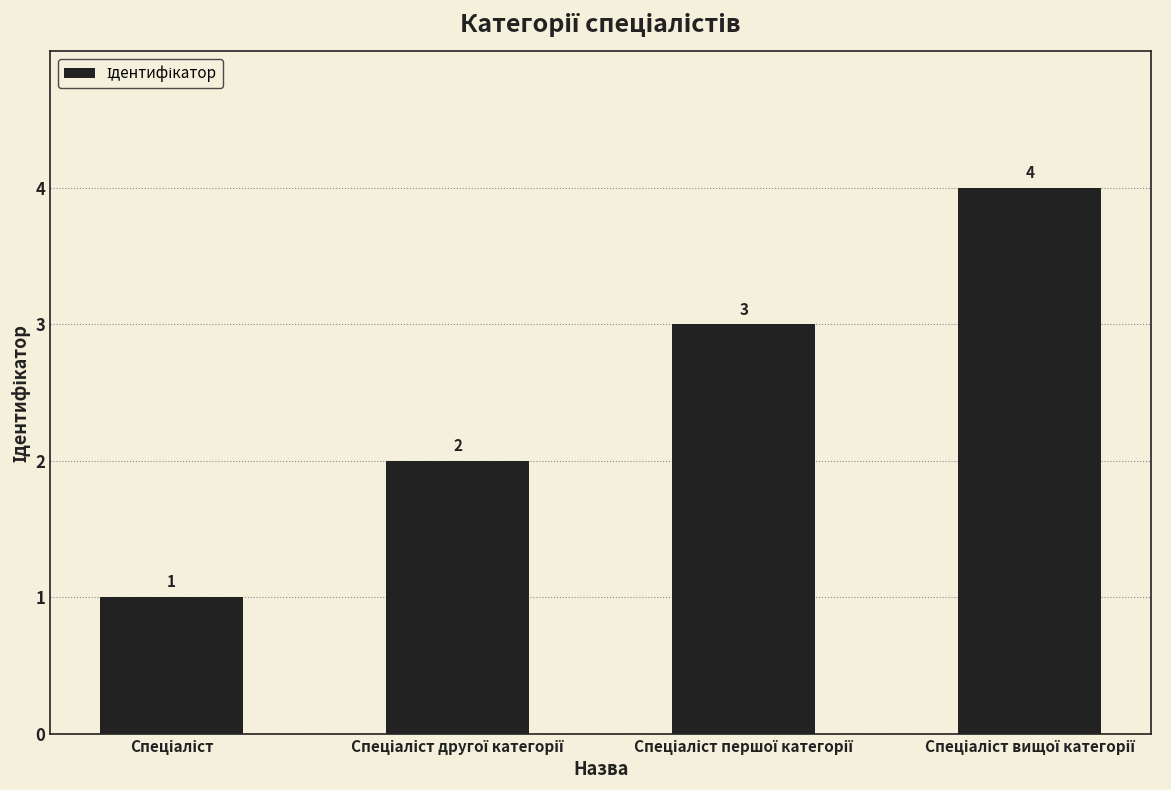

Count the values in the range 2 to 4.

3